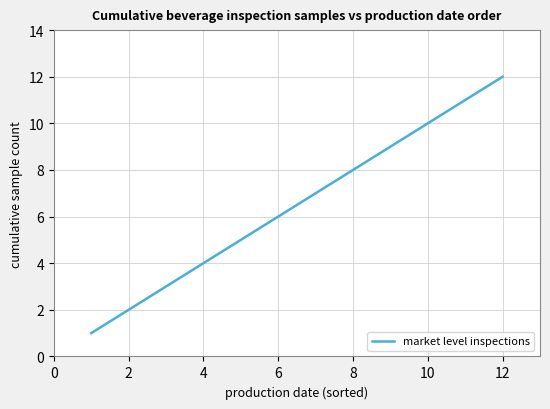

What is the difference between the maximum and minimum values?

11